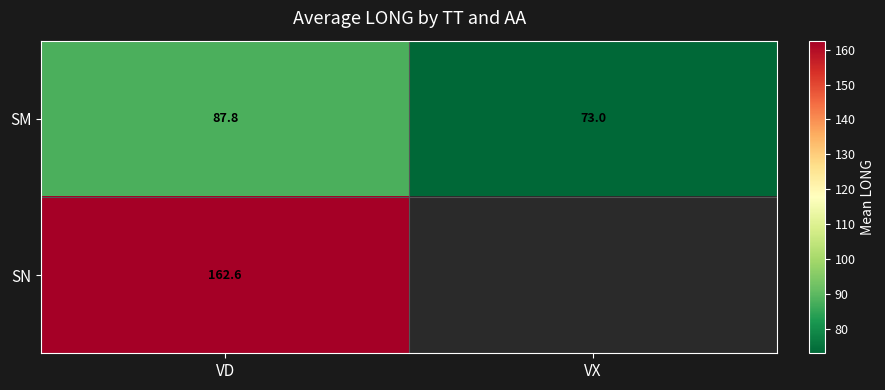

Where does the SM series first go above 87?

VD